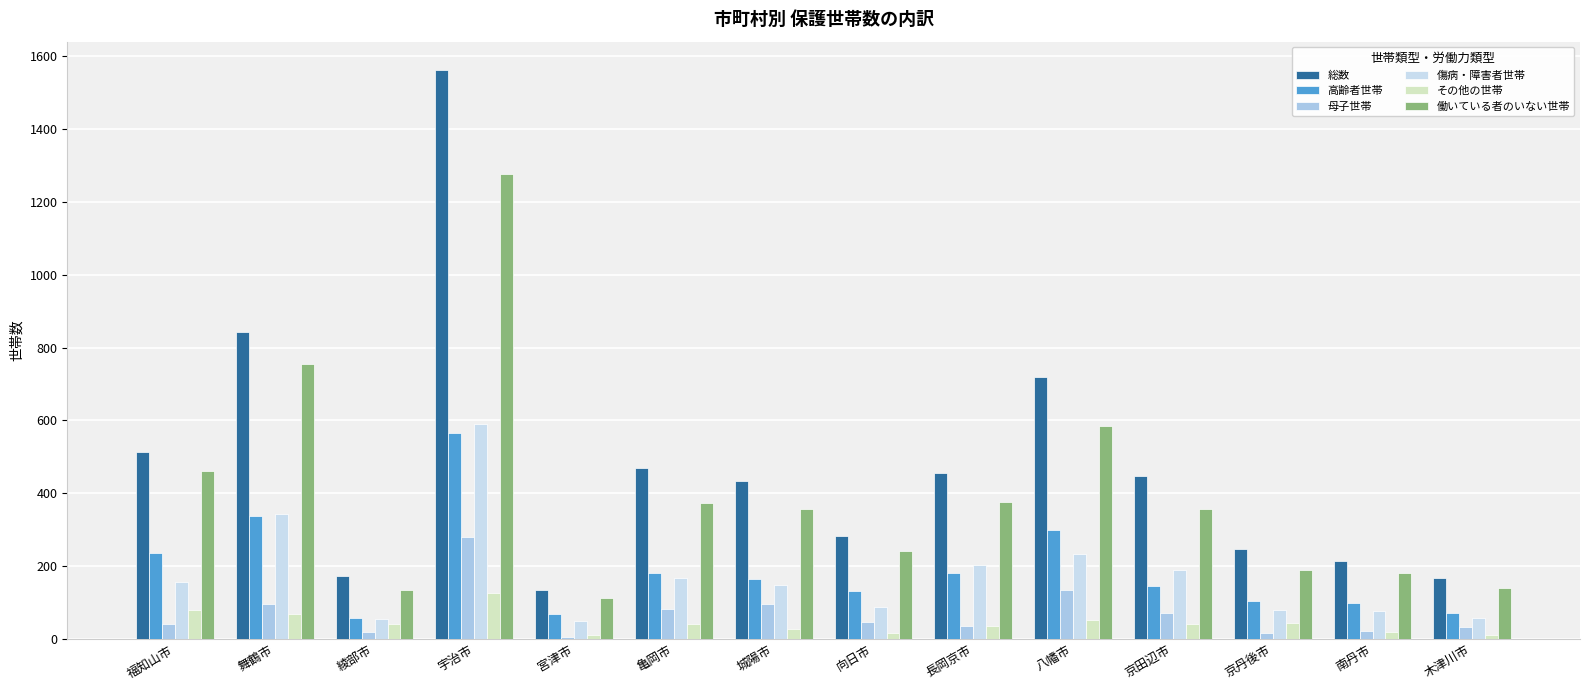

What is the label of the 13th bar from the left?

南丹市